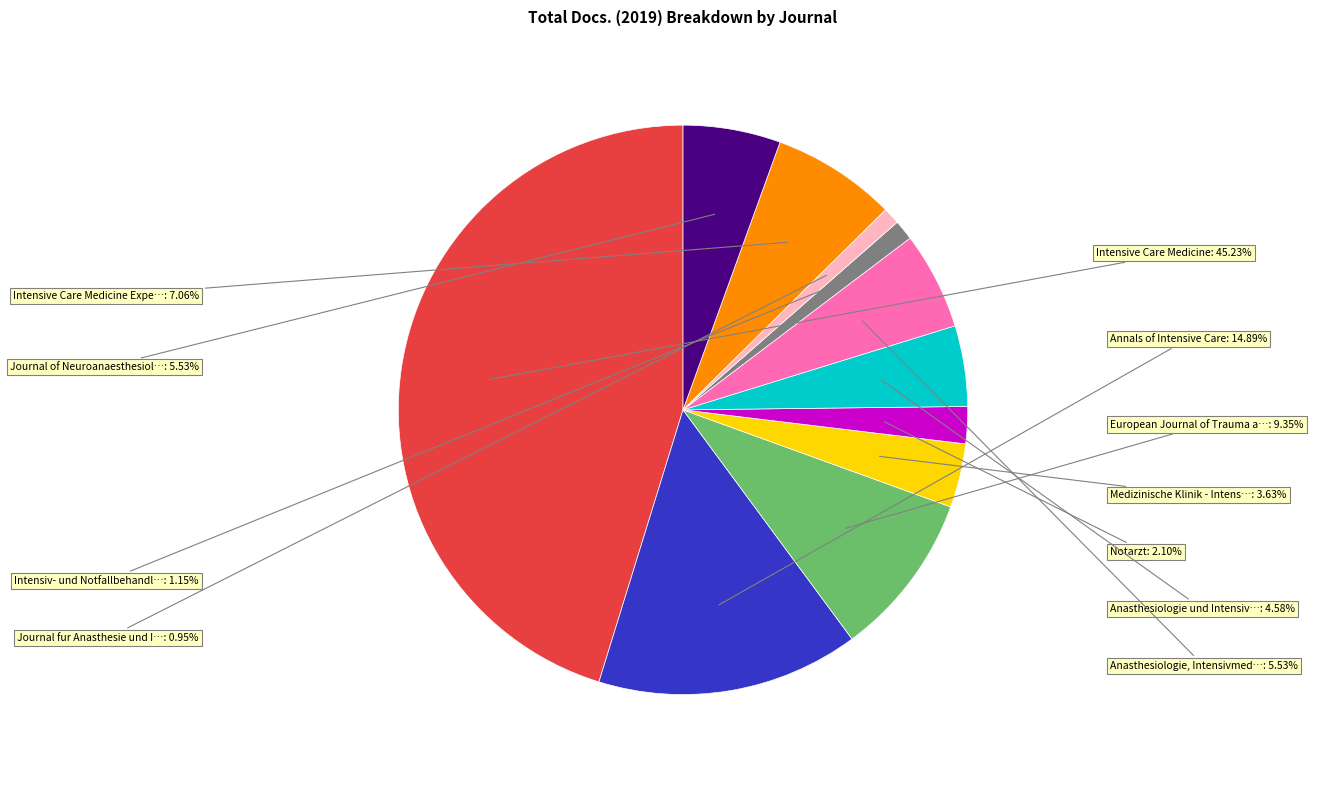

To the nearest percent, what is the difference between the largest and smallest slice percentages?

44%